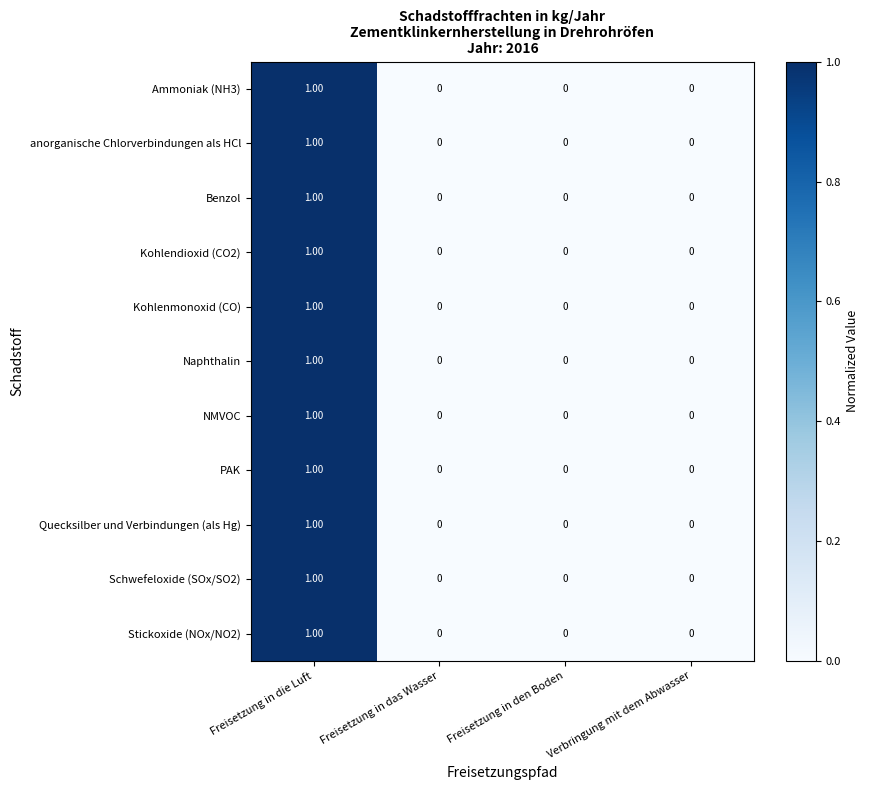

Which category has the highest value in the Kohlendioxid (CO2) series?

Freisetzung in die Luft